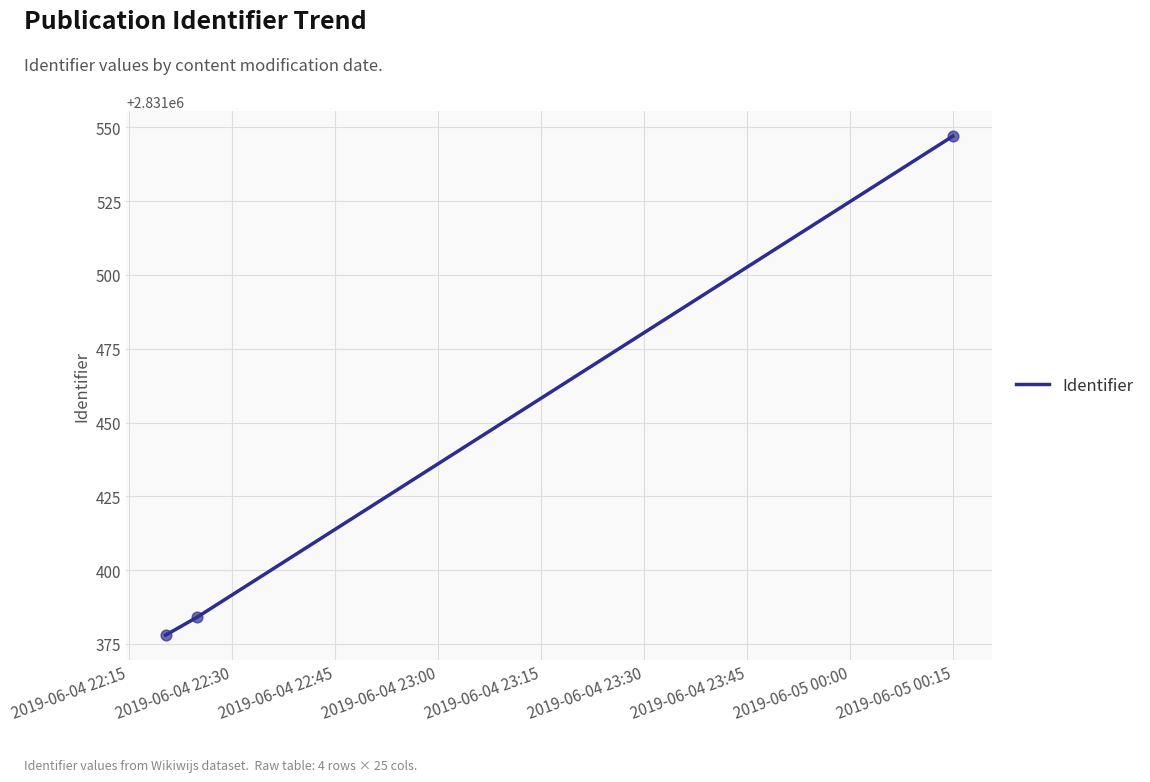

What is the maximum value shown in the chart?

2831547